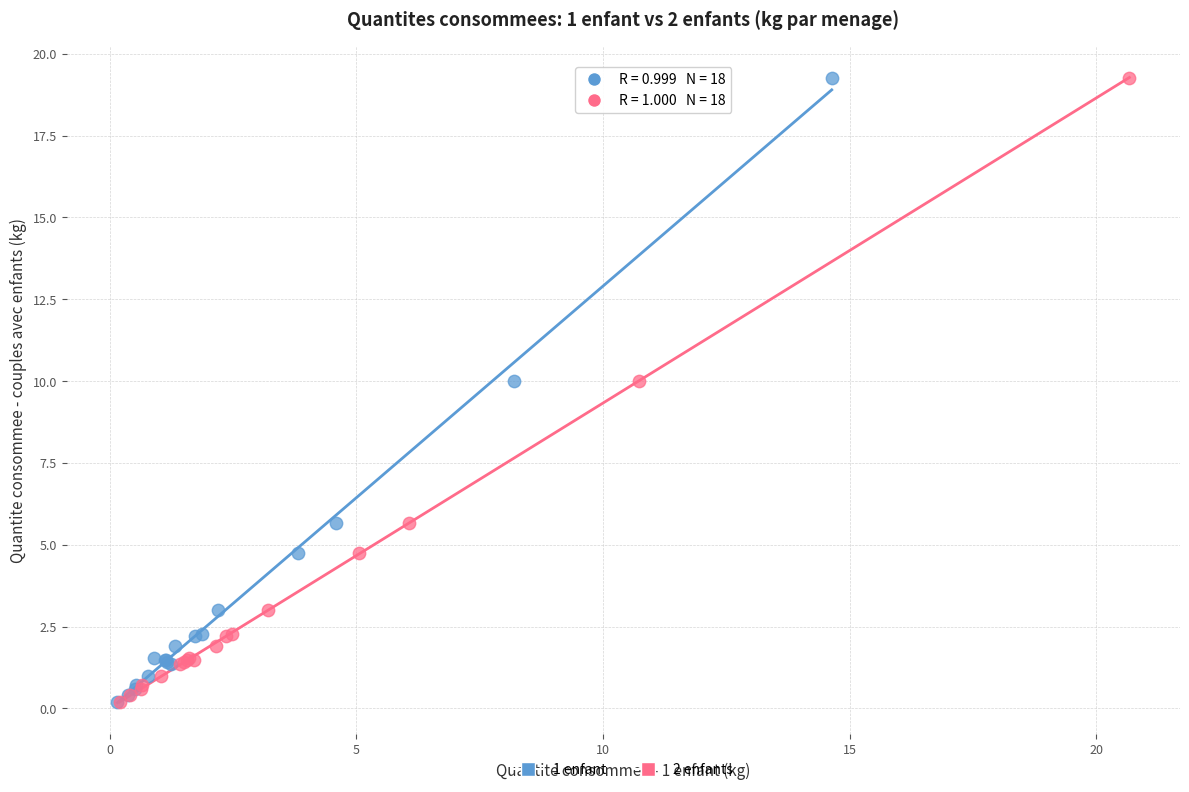

What are all the series names shown in the legend?

1 enfant, 2 enfants